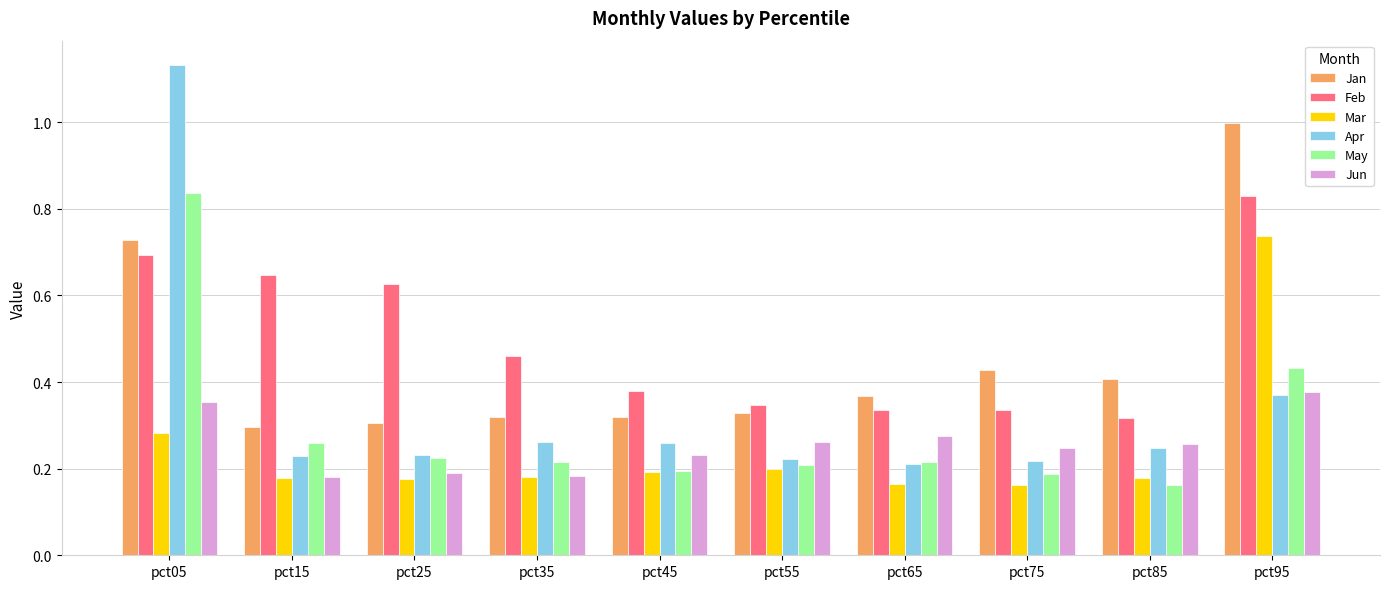

Count the Apr values in the range 0 to 1.

9